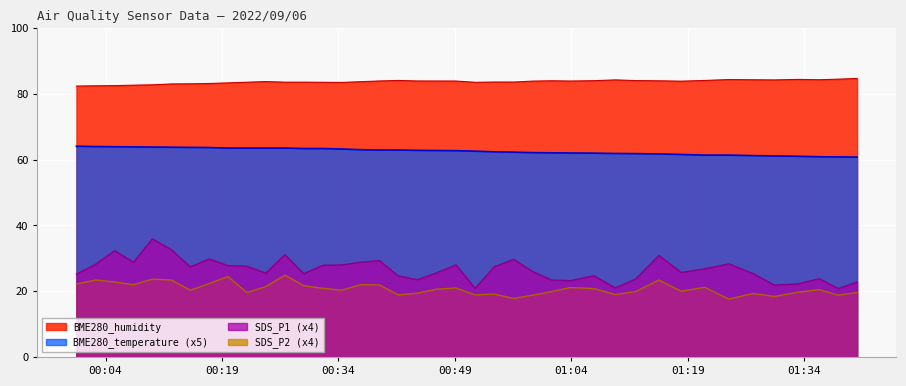

Where is the first local maximum for SDS_P1?

2022/09/06 00:05:10